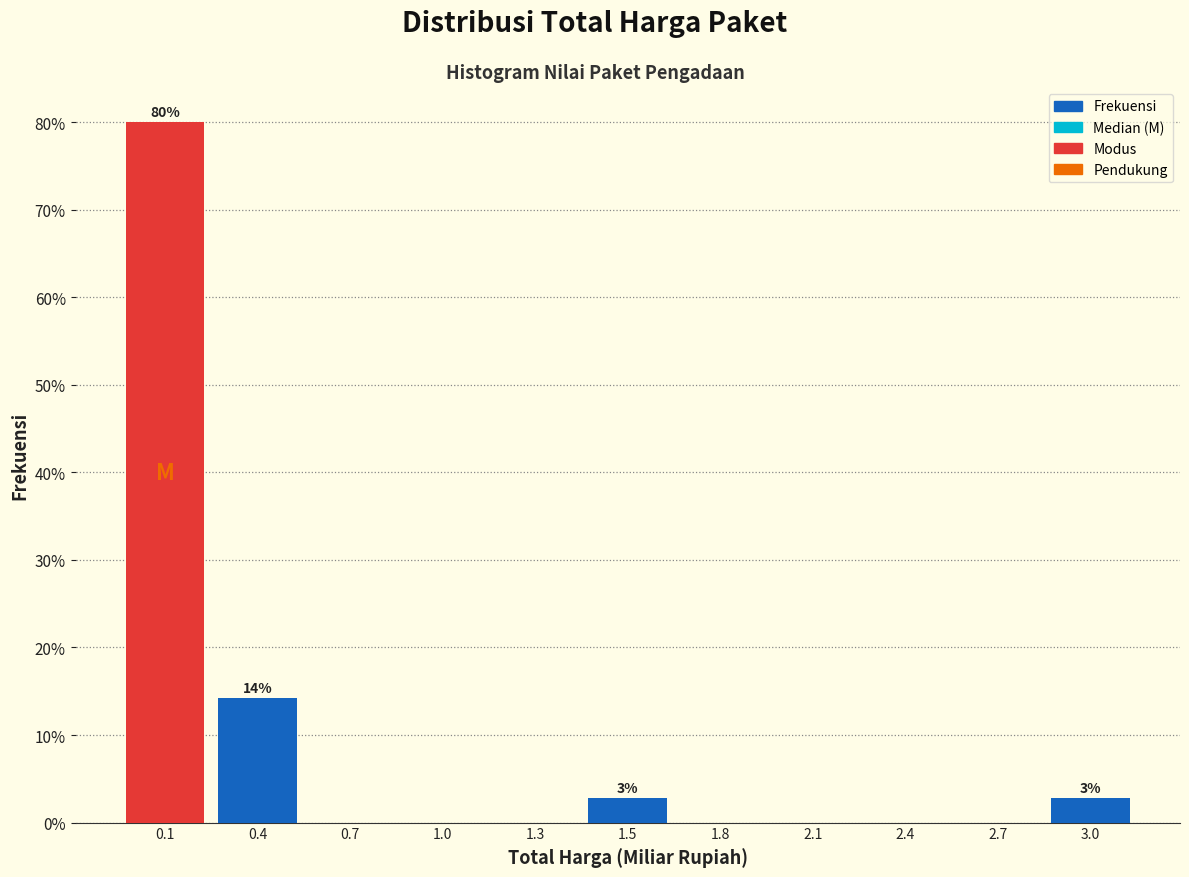

Reading left to right, extract all data points from this chart.

0.1=80.0	0.4=14.3	0.7=0.0	1.0=0.0	1.3=0.0	1.5=2.9	1.8=0.0	2.1=0.0	2.4=0.0	2.7=0.0	3.0=2.9